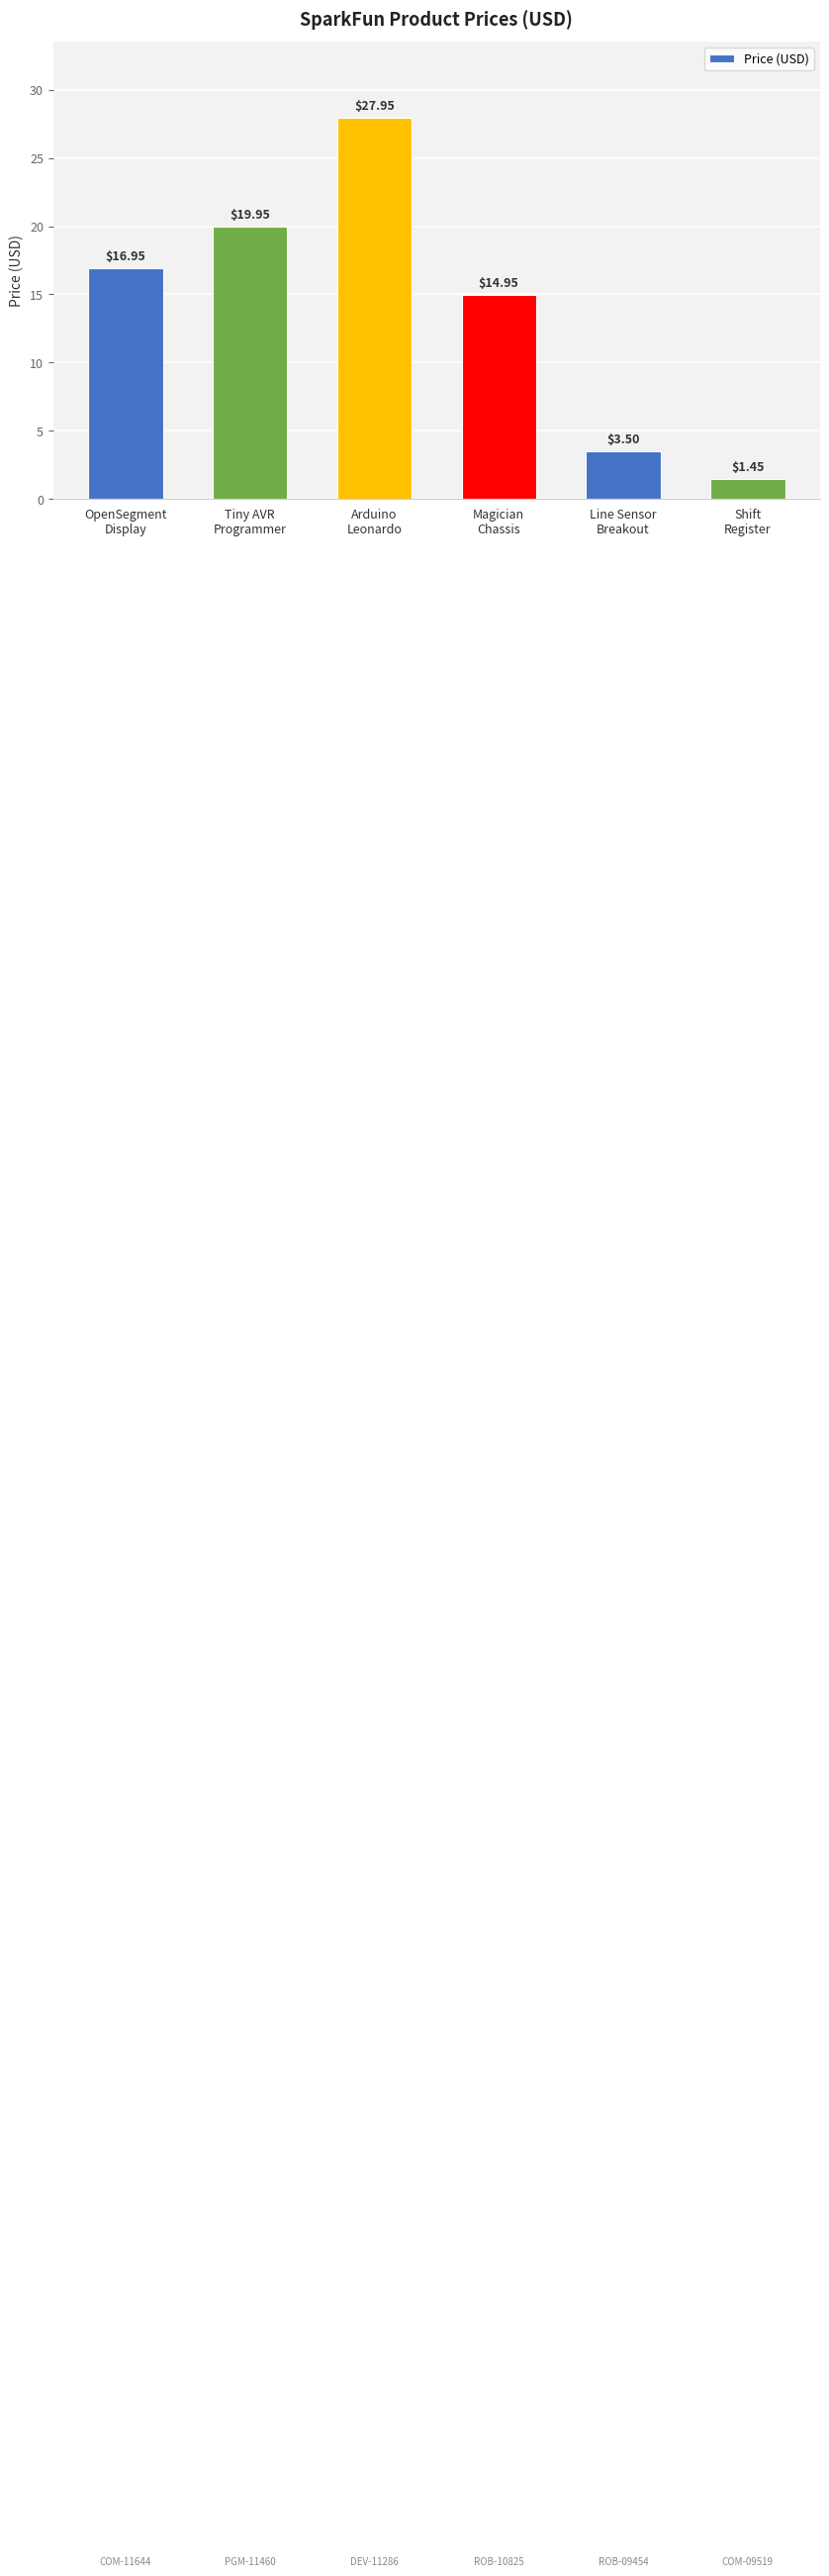

What is the difference between the second highest and minimum values?

18.5